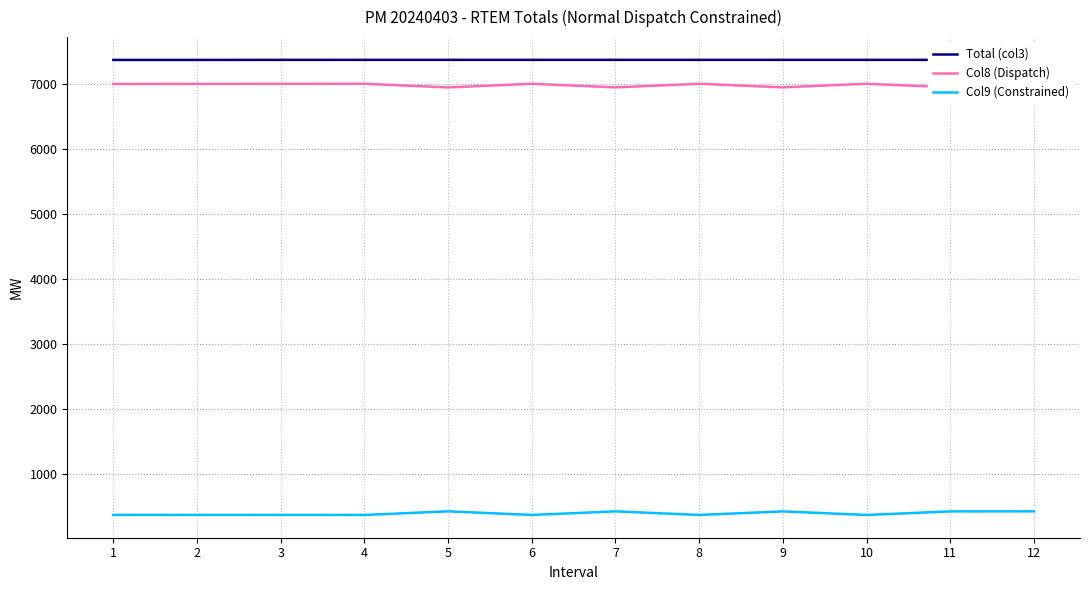

Between 6 and 4, which is larger?

6